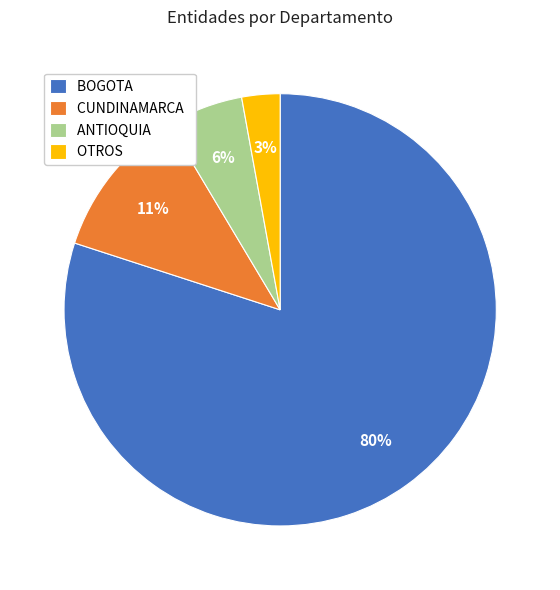

Approximately how many times larger is the value at OTROS compared to ANTIOQUIA?

0.5